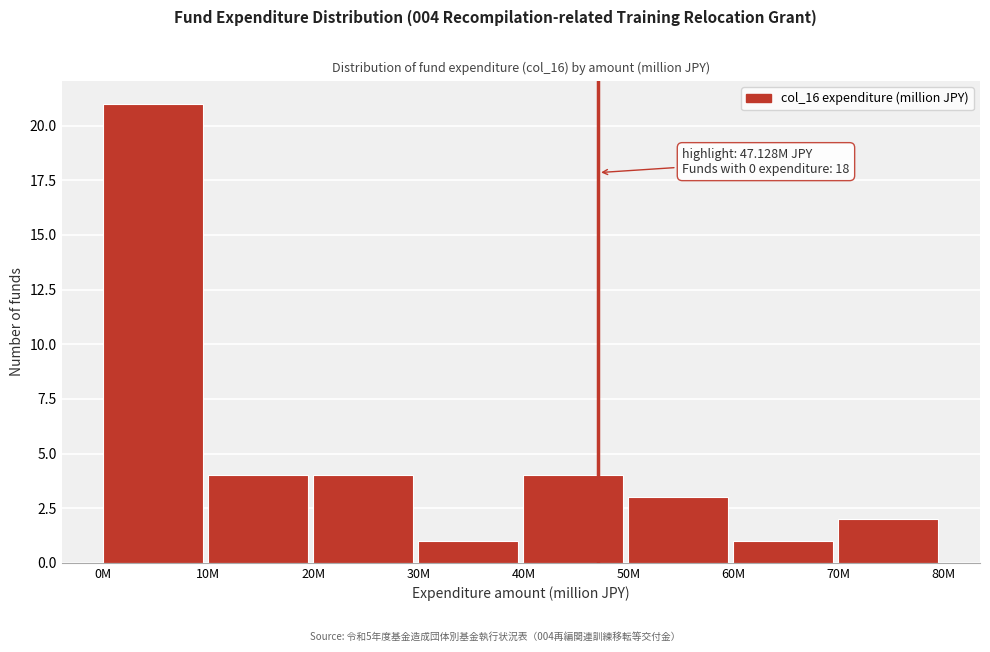

Reading left to right, transcribe all the data shown in this chart.

21	4	4	1	4	3	1	2